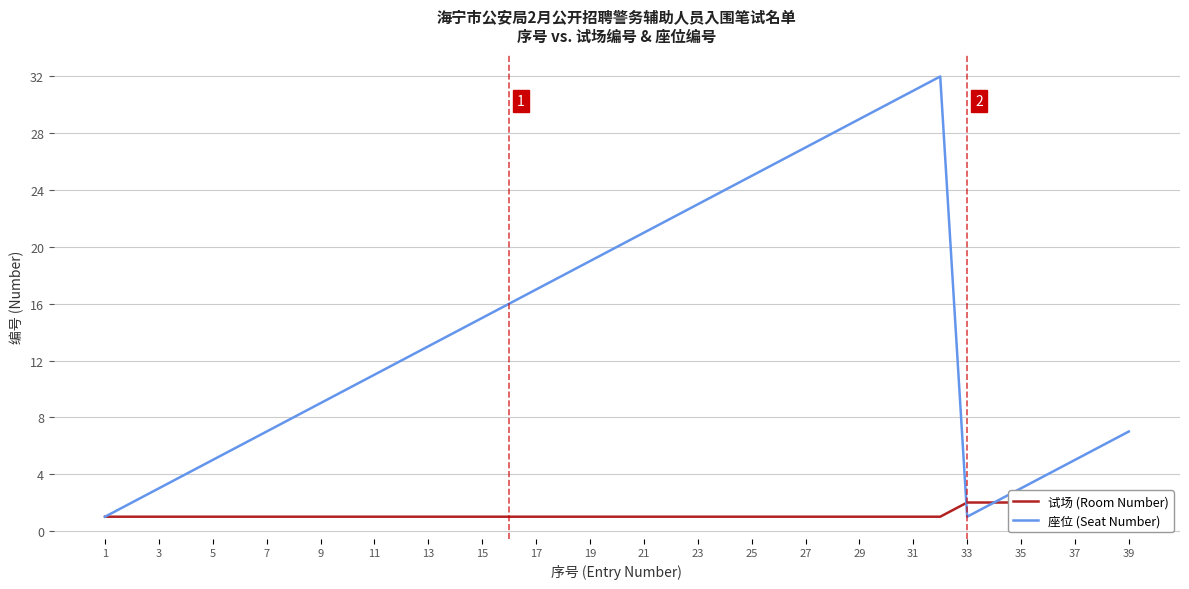

What is the highest value of the 座位 (Seat Number) series?

32